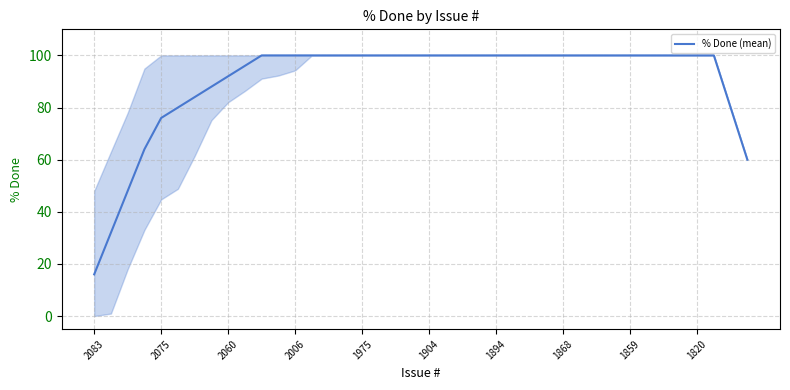

What is the minimum value shown in the chart?

16